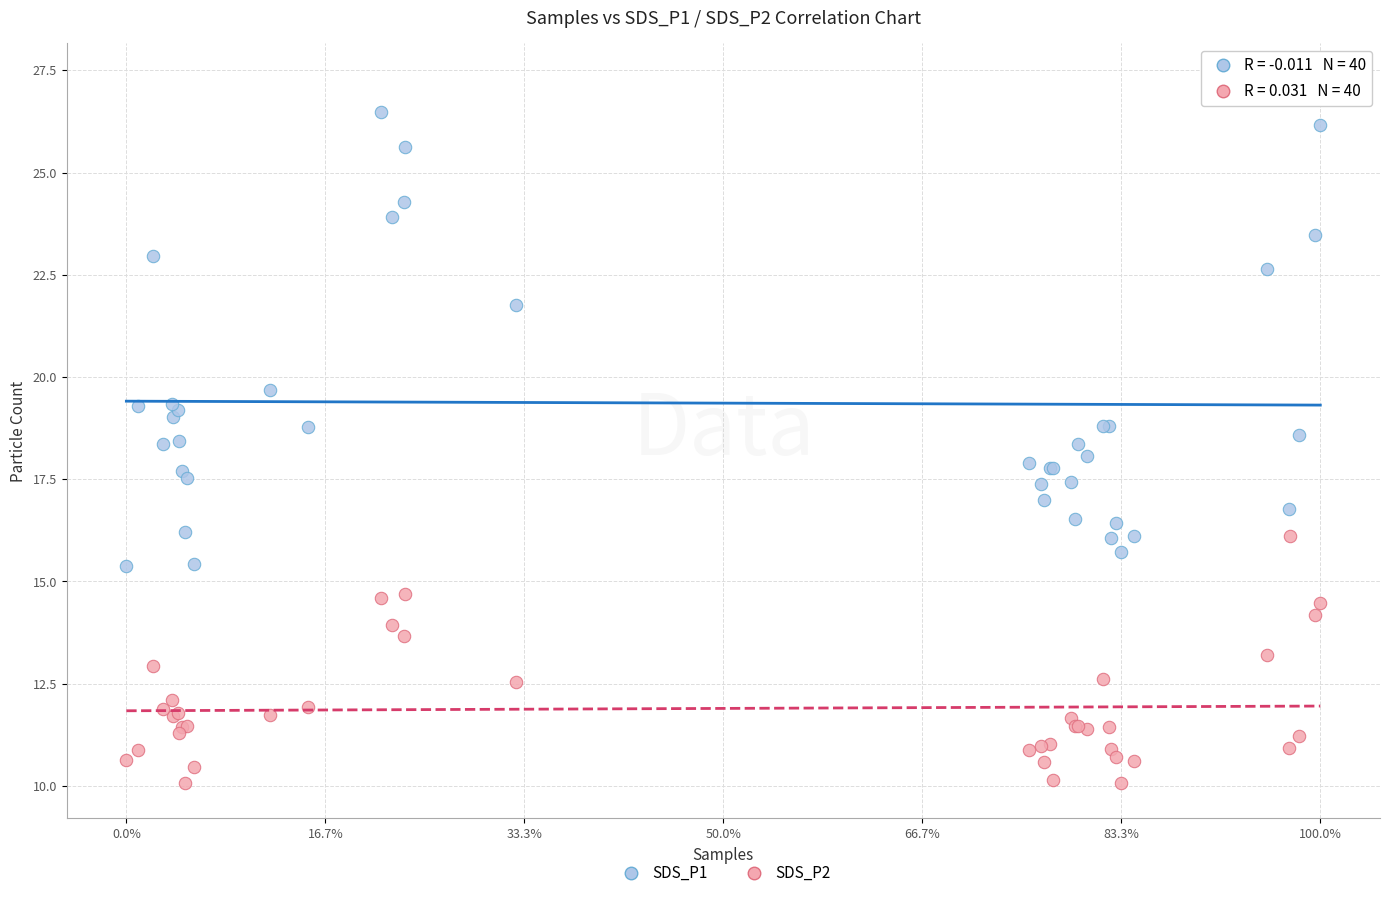

Which series has the largest Y range (max minus min)?

SDS_P1